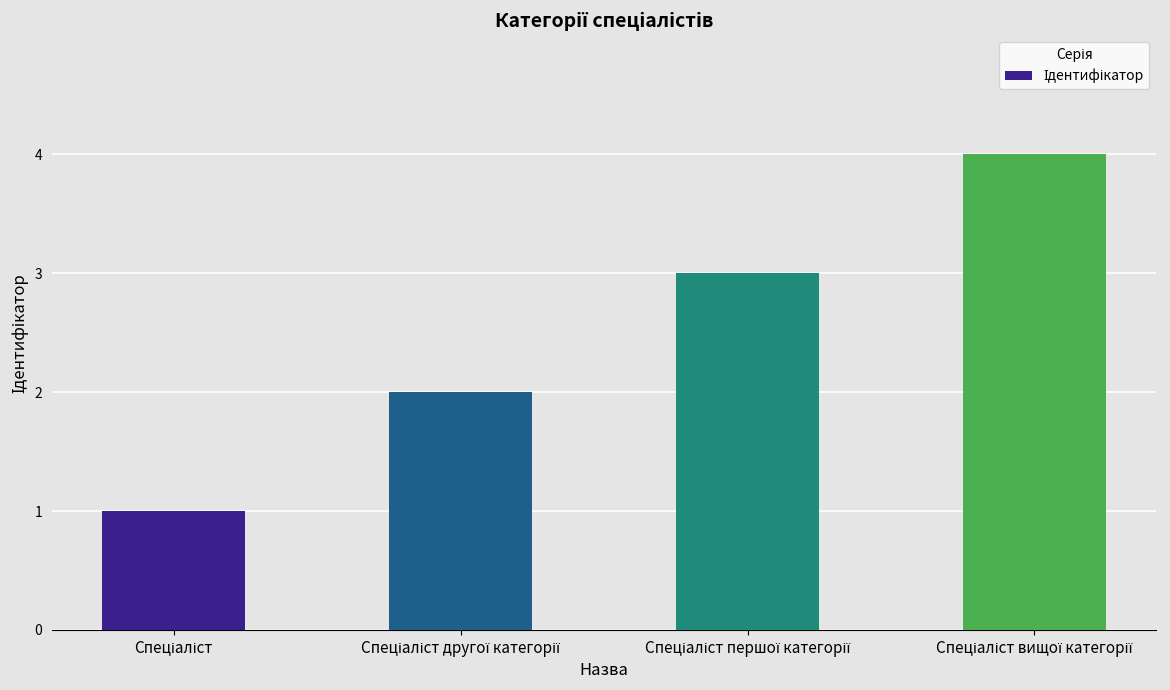

What is the difference between the maximum and minimum values?

3